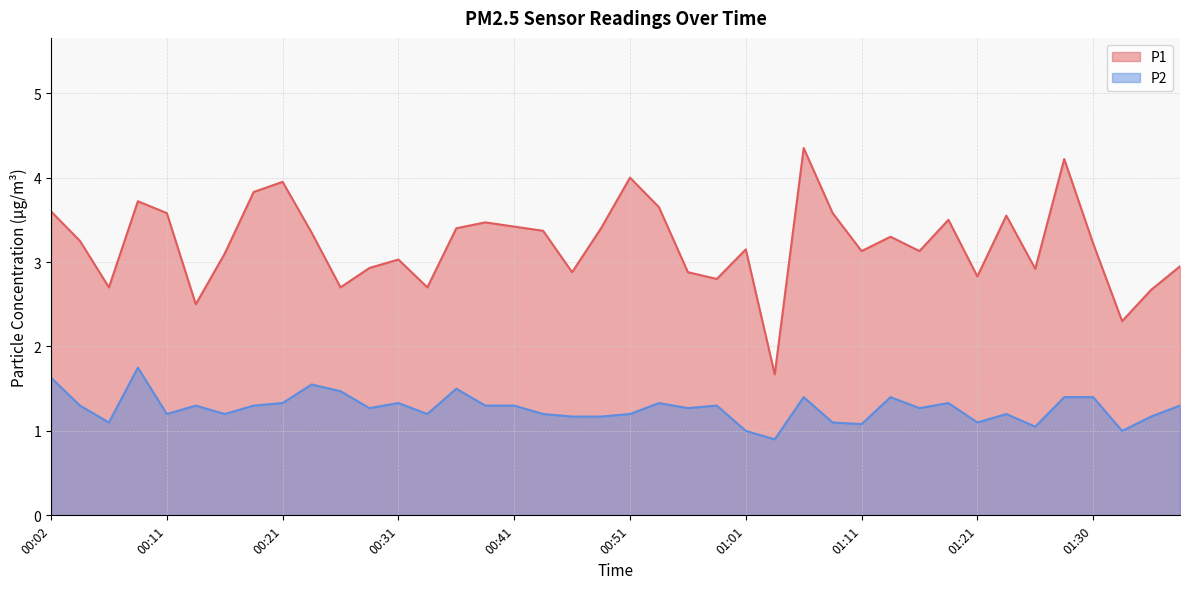

What is the total value across all series at 00:09?

5.5